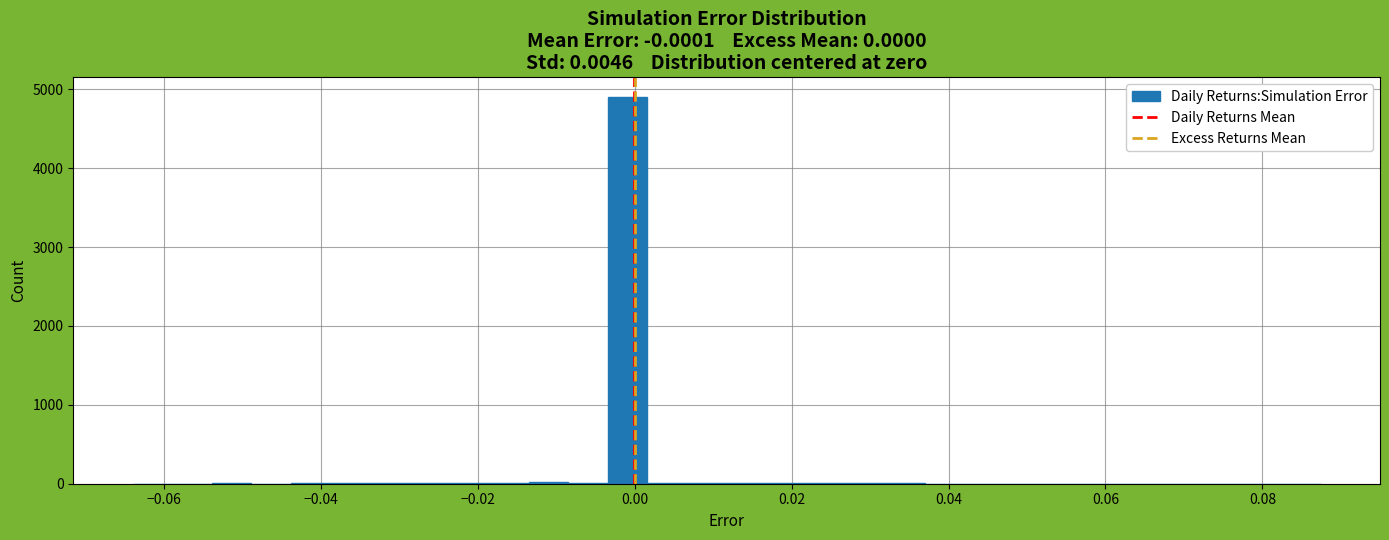

Read against the x-axis, roughly where is the centre of the tallest bar?

0.000